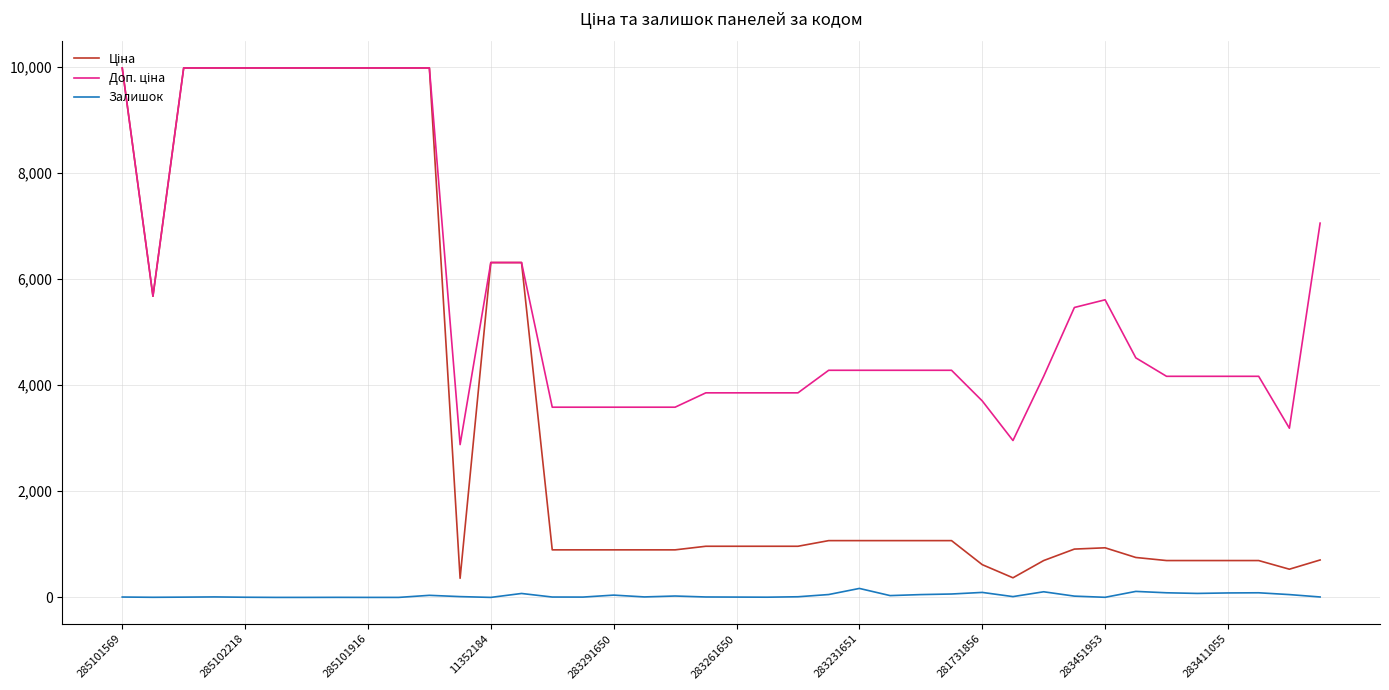

What is the maximum value shown in the chart?

9975.0